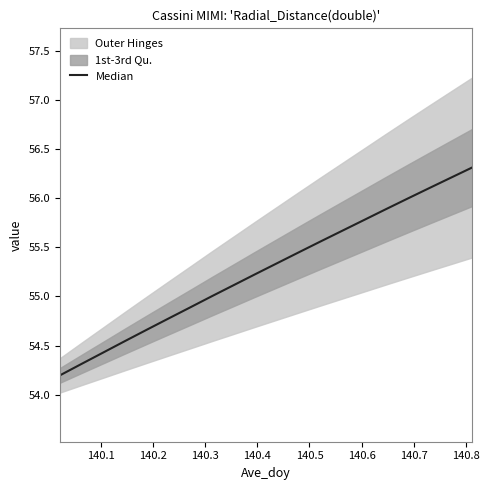

What is the average value?

55.3